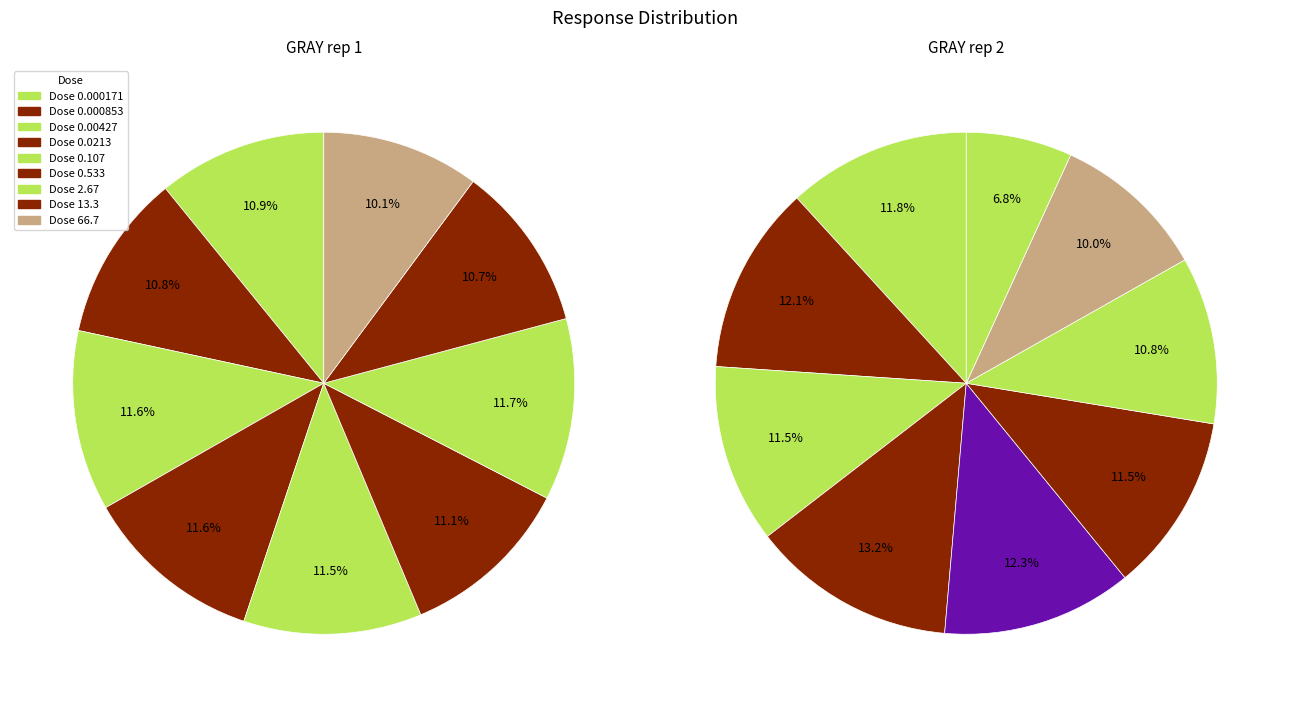

What is the largest slice in the pie chart?

0.0213